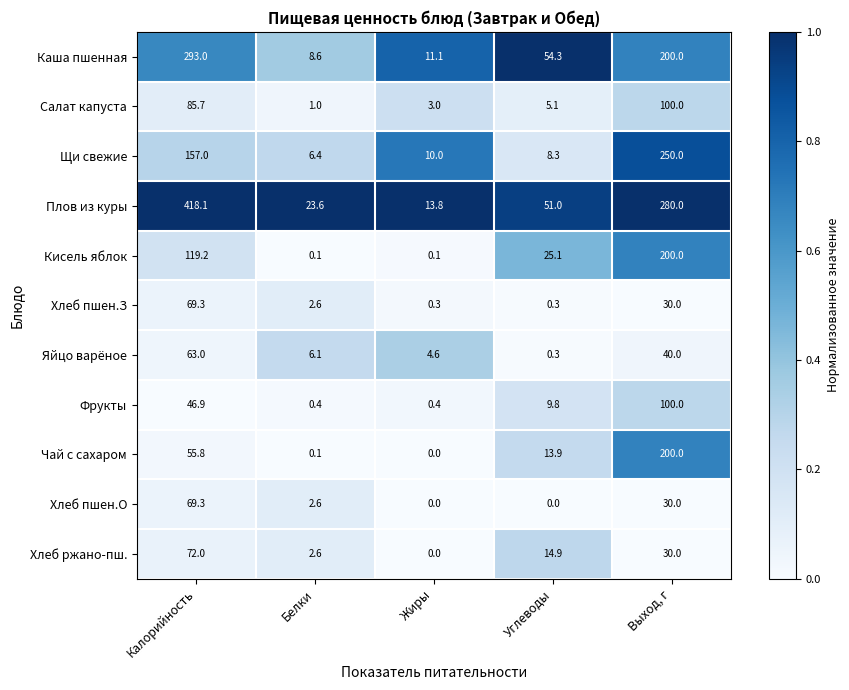

Which series has the widest spread of values?

Плов из куры